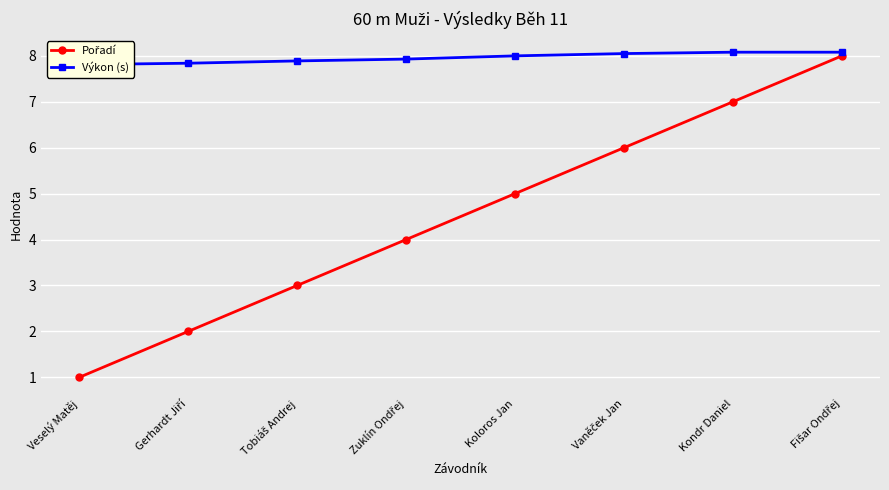

Is the value of Pořadí at Koloros Jan greater than the value of Výkon (s) at Kondr Daniel?

No